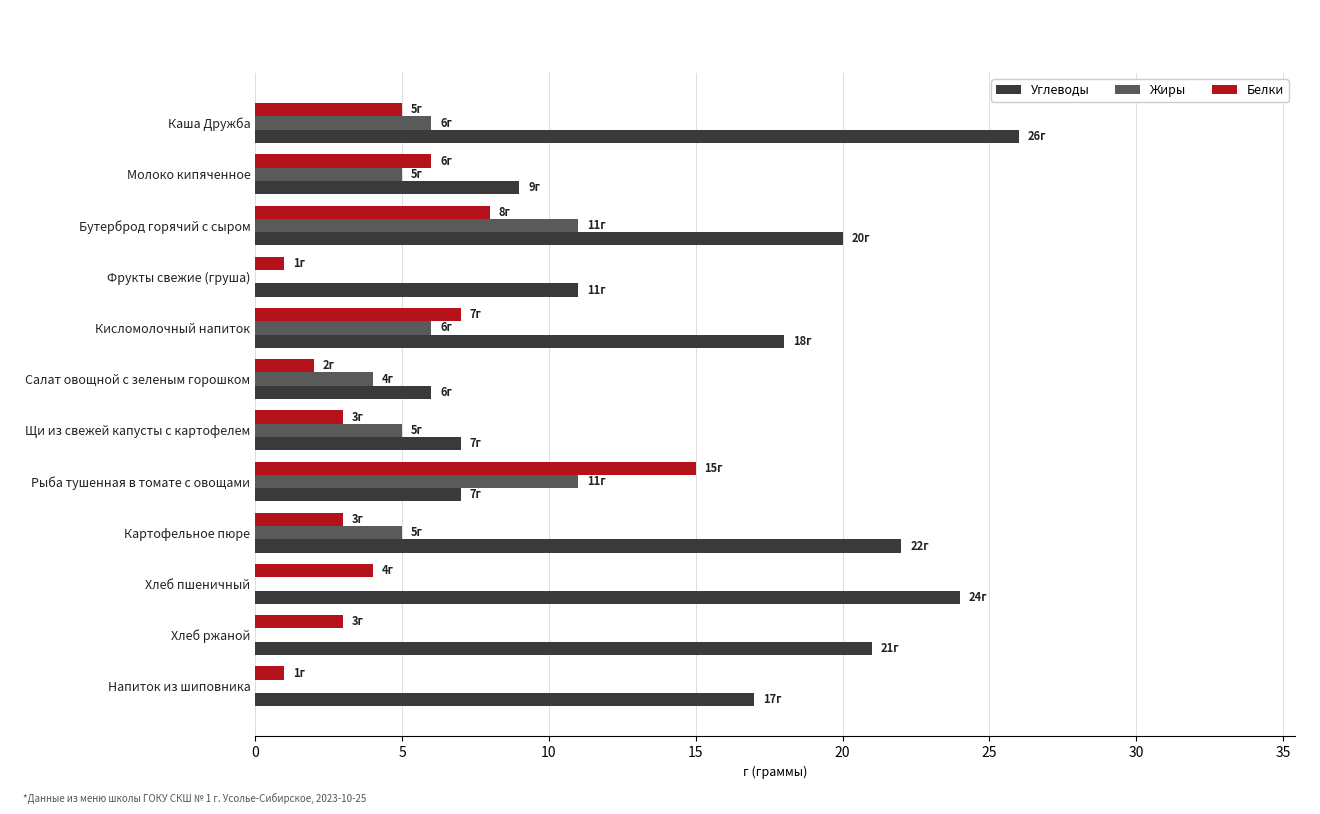

What is the sum of the Белки values at Щи из свежей капусты с картофелем and Бутерброд горячий с сыром?

11